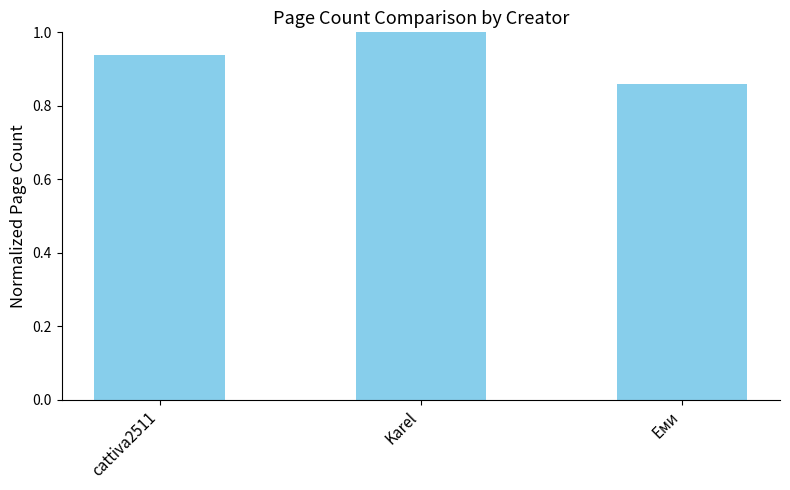

What is the difference between the values at Karel and cattiva2511?

0.1